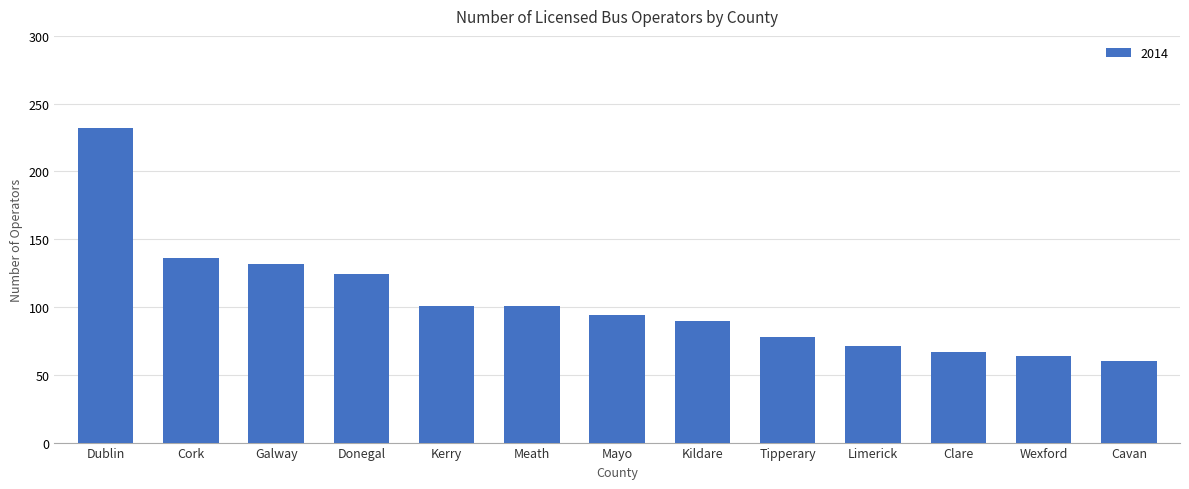

Read the value at Dublin, to the nearest 10.

230